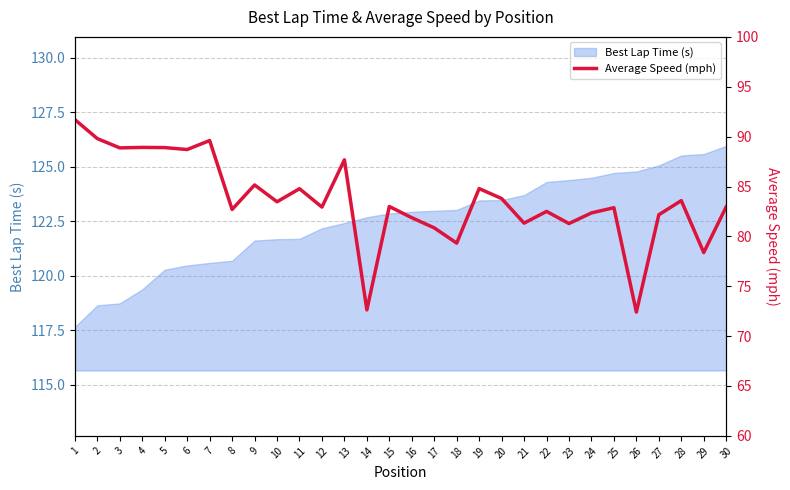

What is the difference between the maximum and minimum values?

19.3